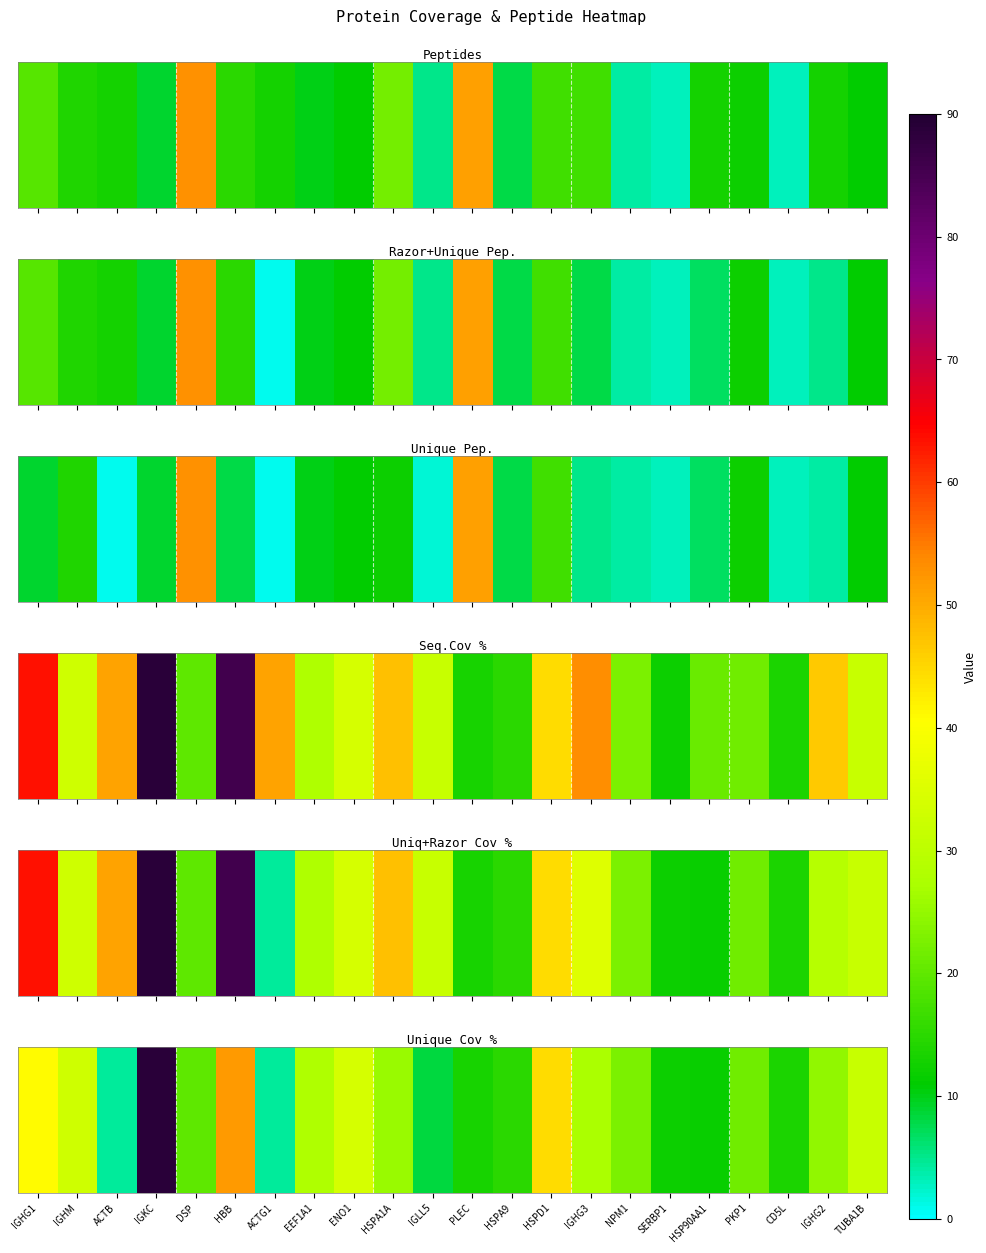

List the labels in order of value, largest first.

IGKC, HBB, HSPD1, IGHG1, ENO1, IGHM, TUBA1B, EEF1A1, IGHG3, HSPA1A, IGHG2, NPM1, PKP1, DSP, HSPA9, CD5L, PLEC, SERBP1, HSP90AA1, IGLL5, ACTB, ACTG1